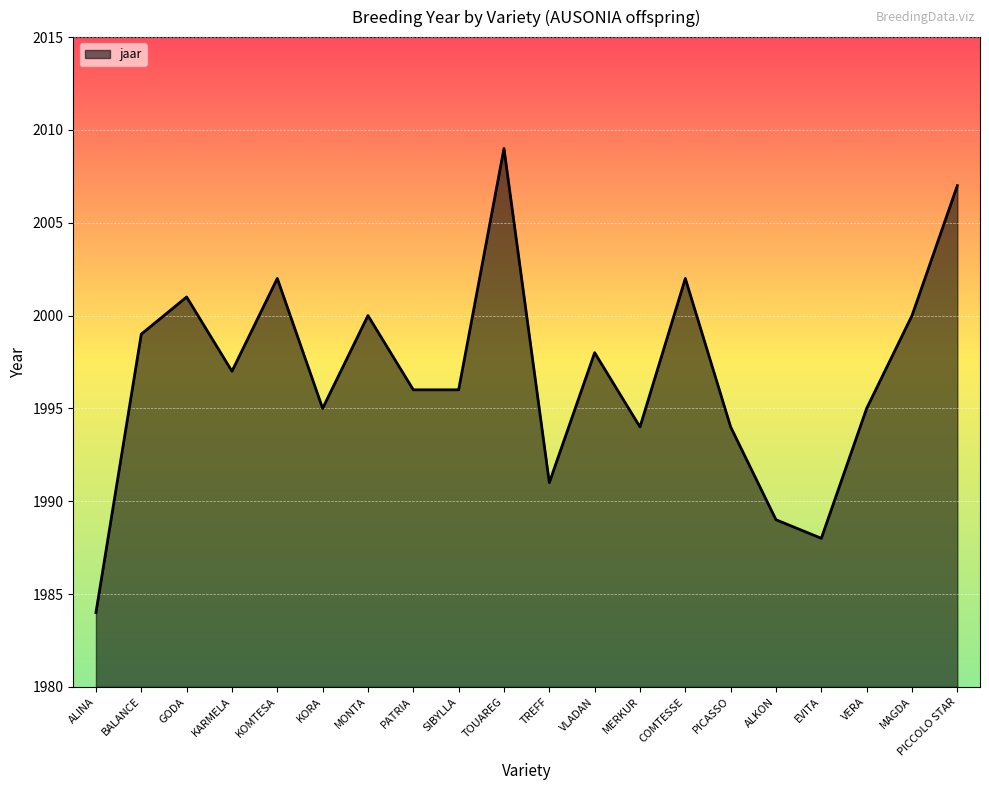

At which label does the data first exceed 1997?

BALANCE